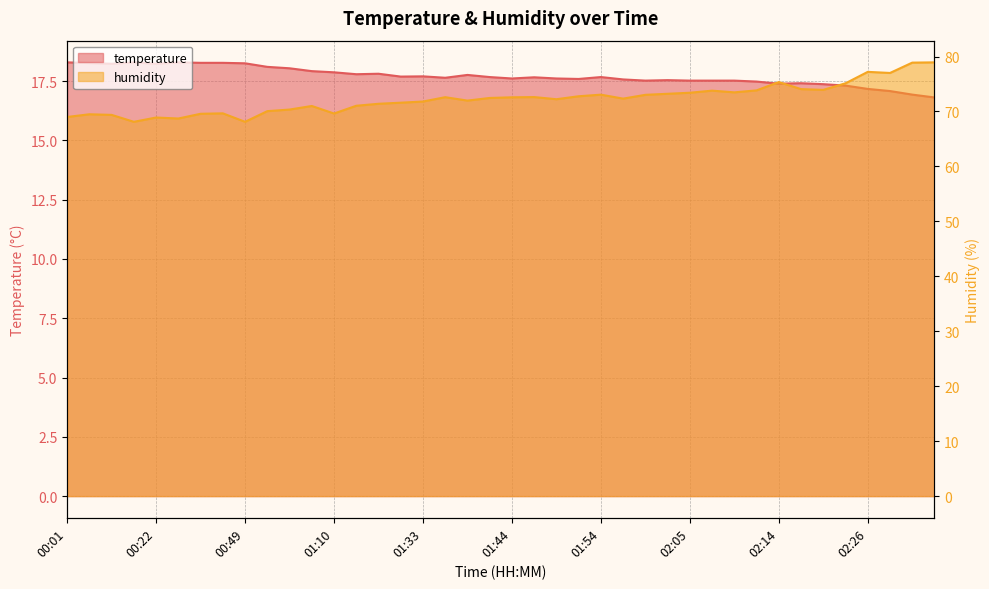

At which category does humidity reach its first local valley?

00:17